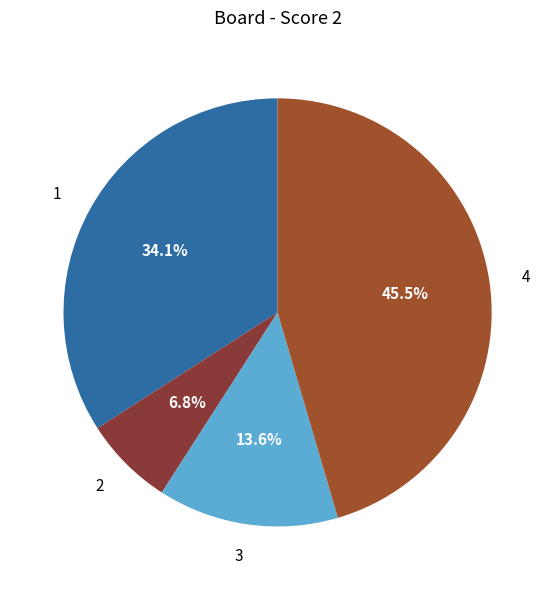

Rank the categories by value from highest to lowest.

4, 1, 3, 2